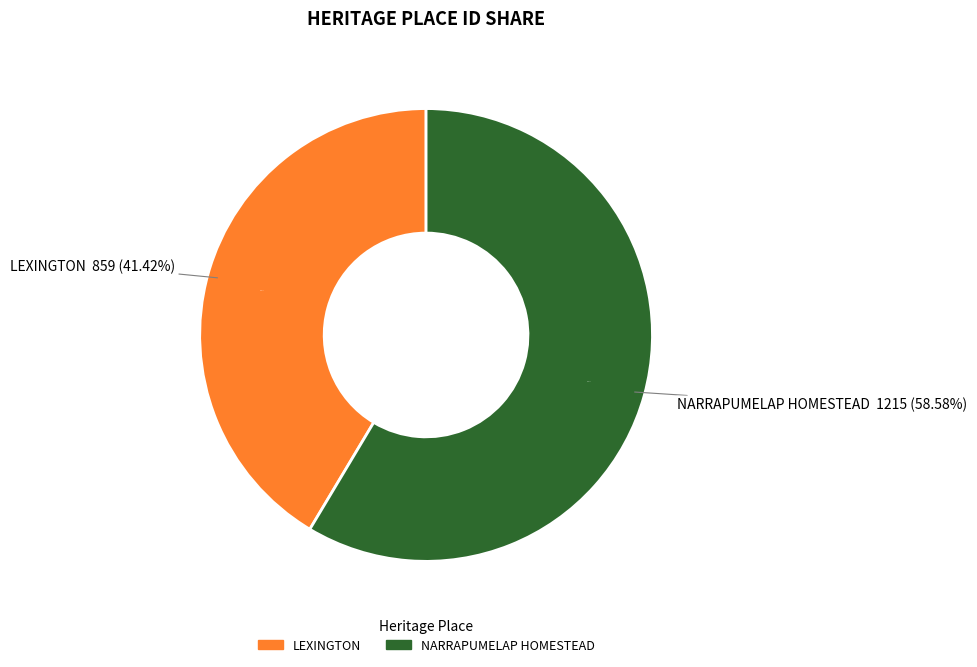

What percentage is the LEXINGTON slice, to the nearest percent?

41%